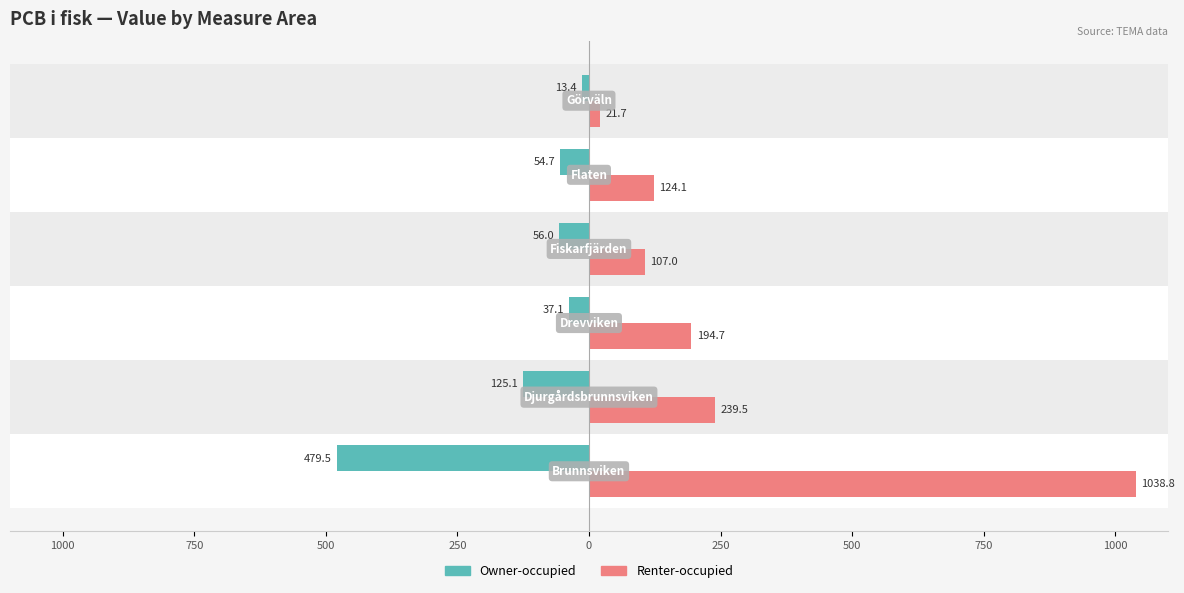

How many values in the Renter-occupied series are below 194?

3